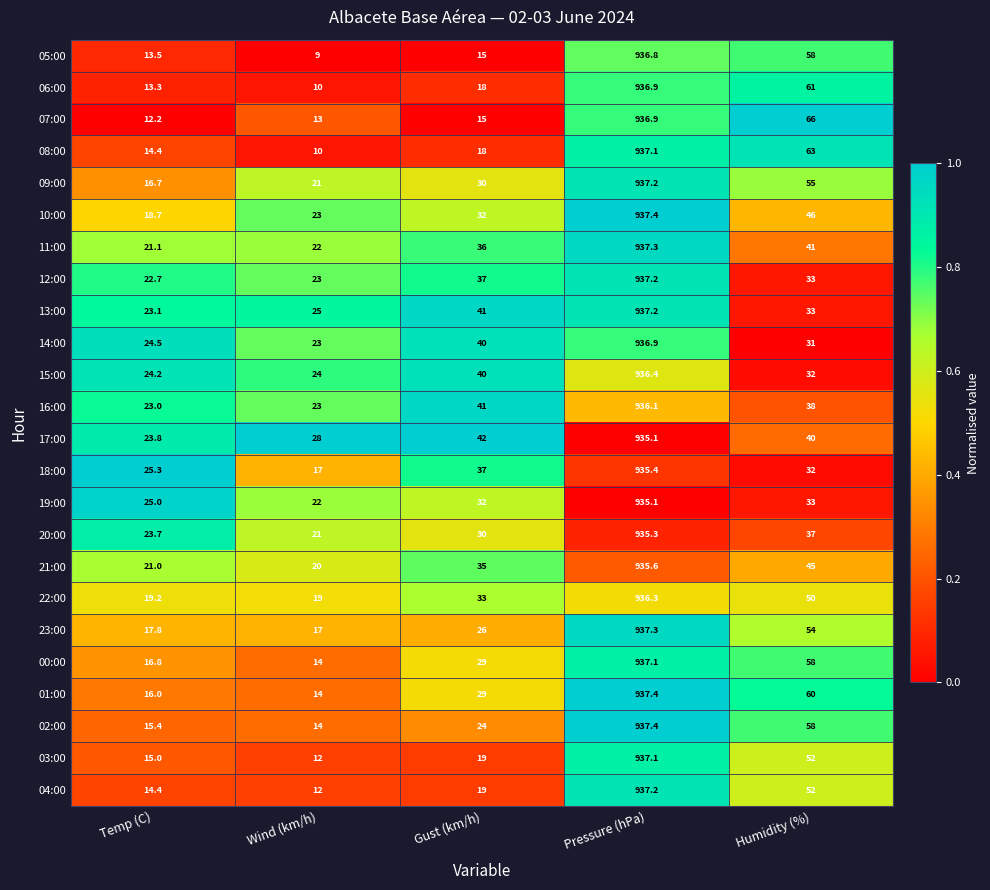

At which label does 03:00 reach its peak?

Pressure (hPa)